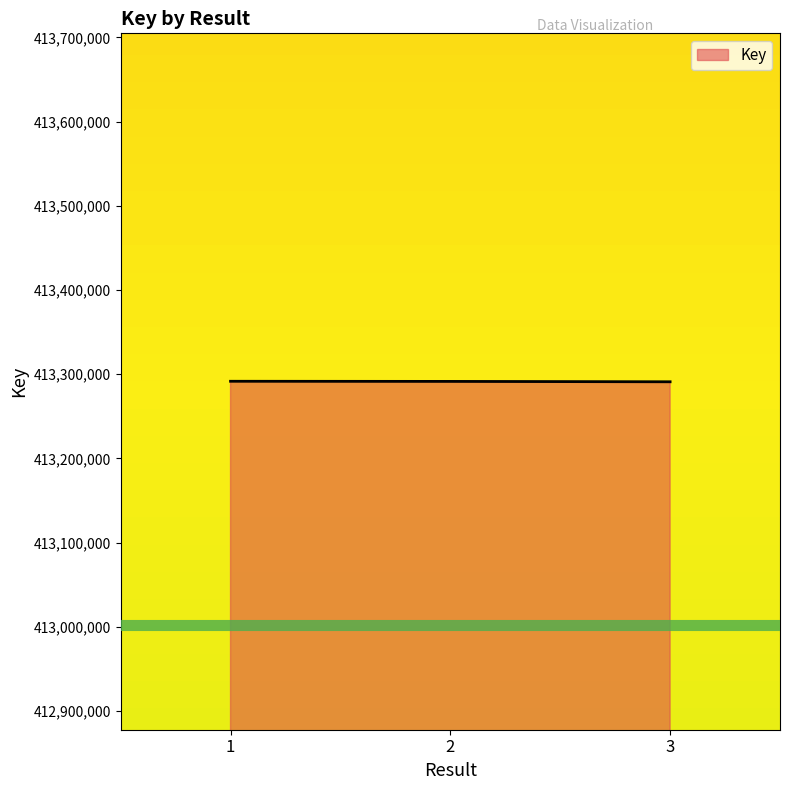

Is it true that the value at 1 is 413291612?

True